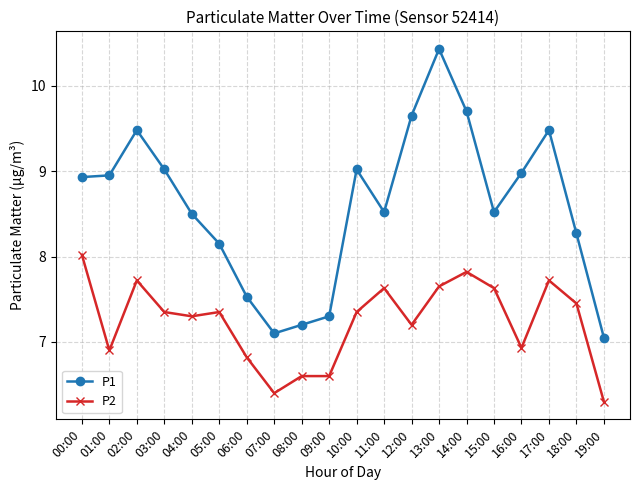

Which category has the highest value across all series?

13:00